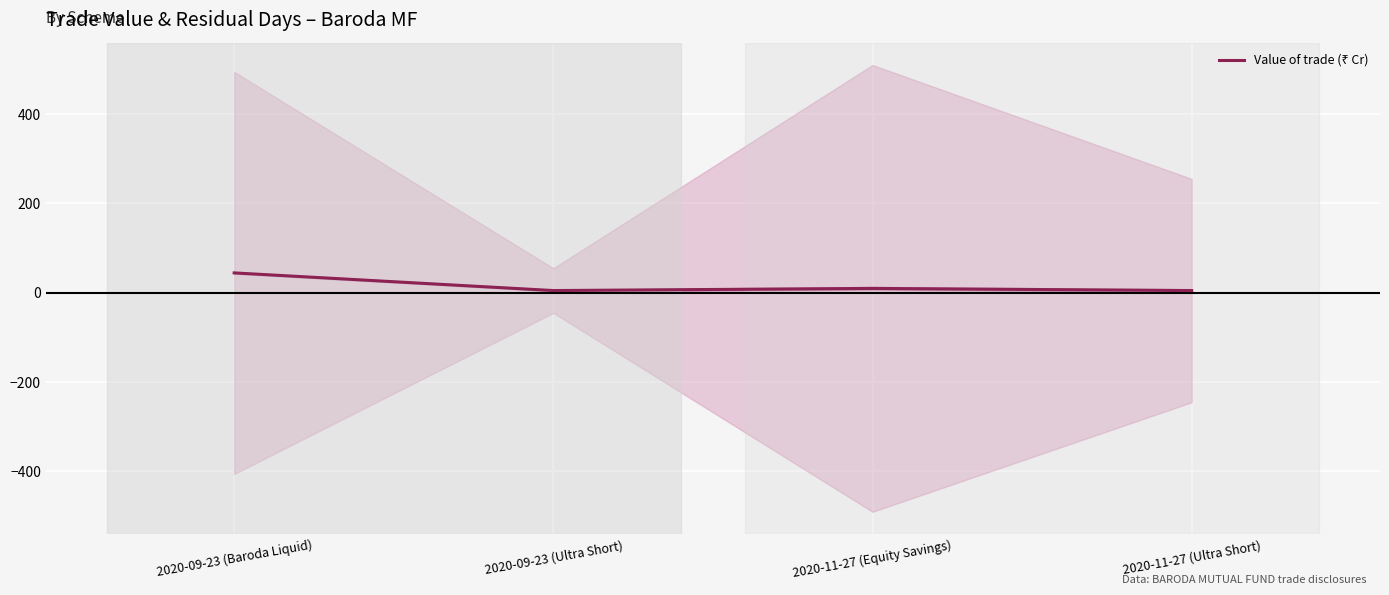

Reading left to right, transcribe all the data shown in this chart.

2020-09-23 (Baroda Liquid)=44.4	2020-09-23 (Ultra Short)=4.9	2020-11-27 (Equity Savings)=9.7	2020-11-27 (Ultra Short)=4.9